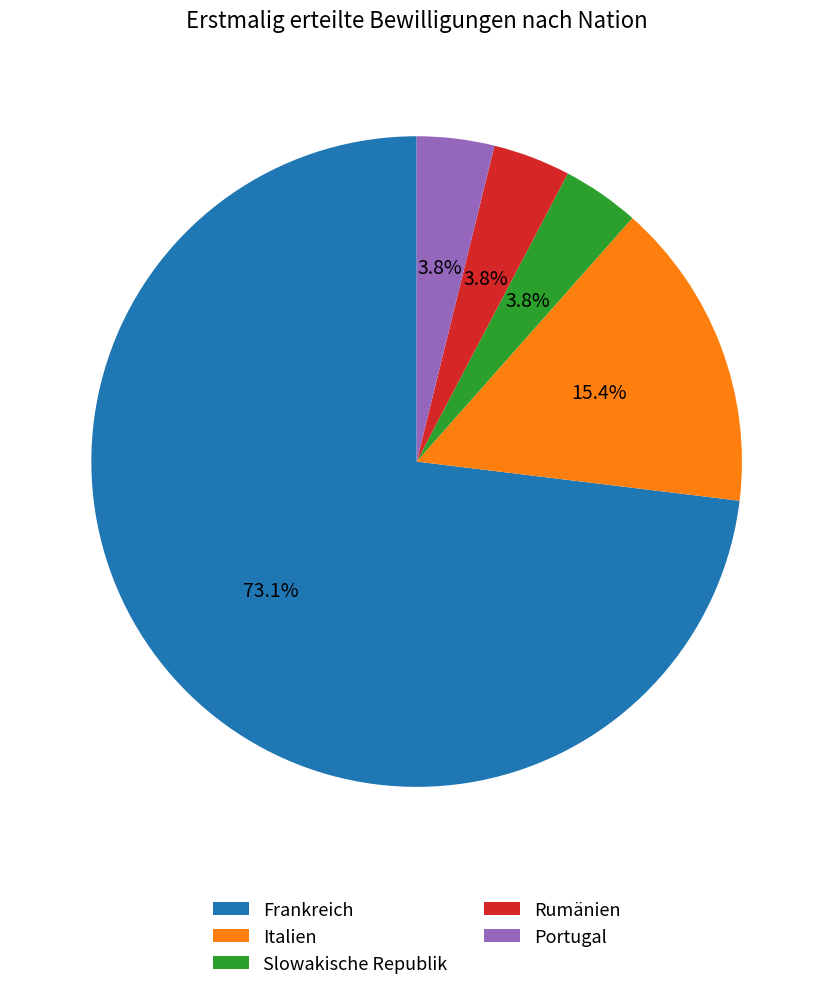

To the nearest percent, what is the combined percentage of Italien and Portugal?

19%